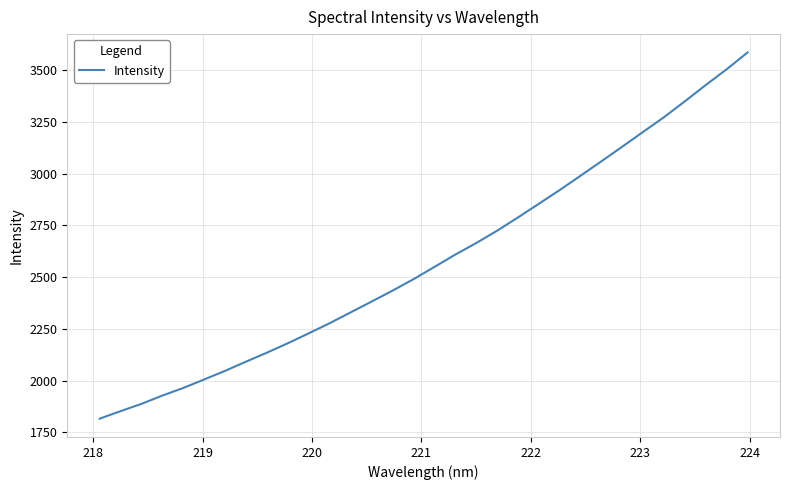

What is the minimum value shown in the chart?

1816.6